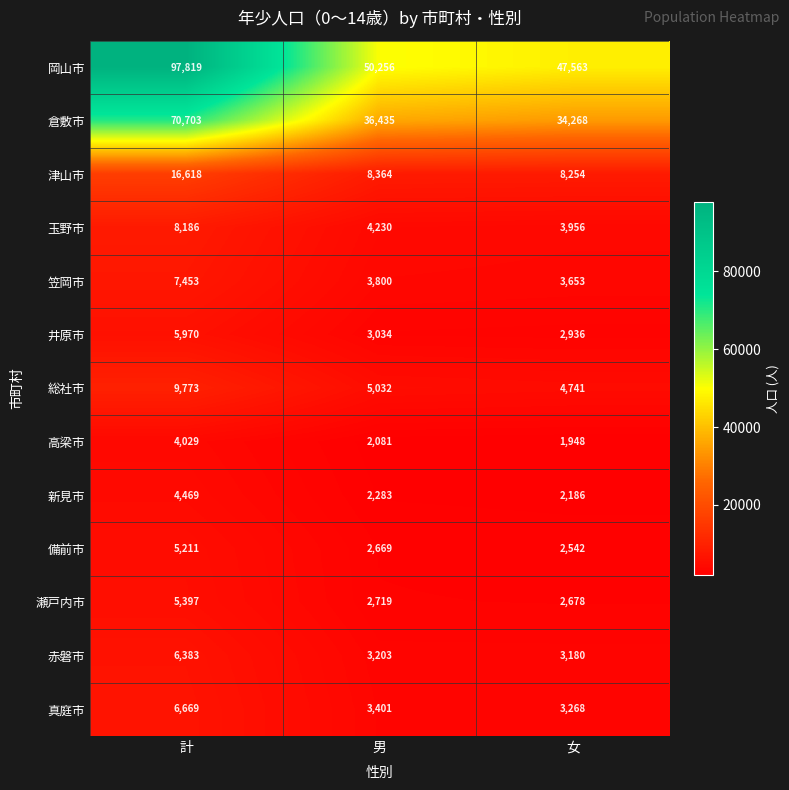

At 計, list the series in order from smallest to largest.

高梁市, 新見市, 備前市, 瀬戸内市, 井原市, 赤磐市, 真庭市, 笠岡市, 玉野市, 総社市, 津山市, 倉敷市, 岡山市